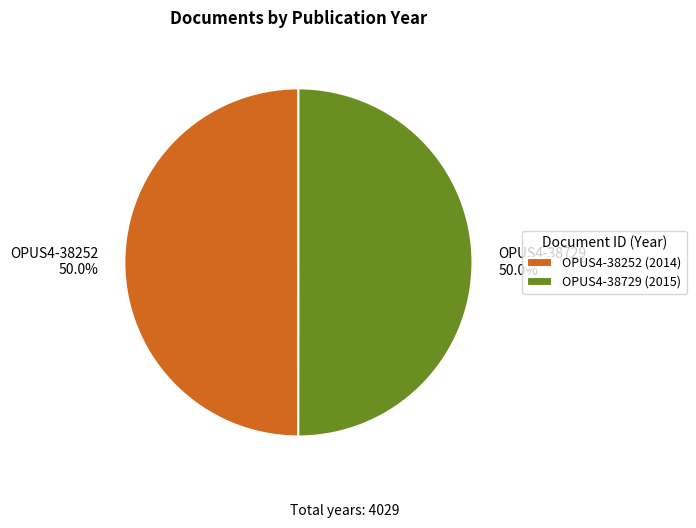

Combined, what portion of the pie is OPUS4-38252 50.0% and OPUS4-38729 50.0%?

100.0%